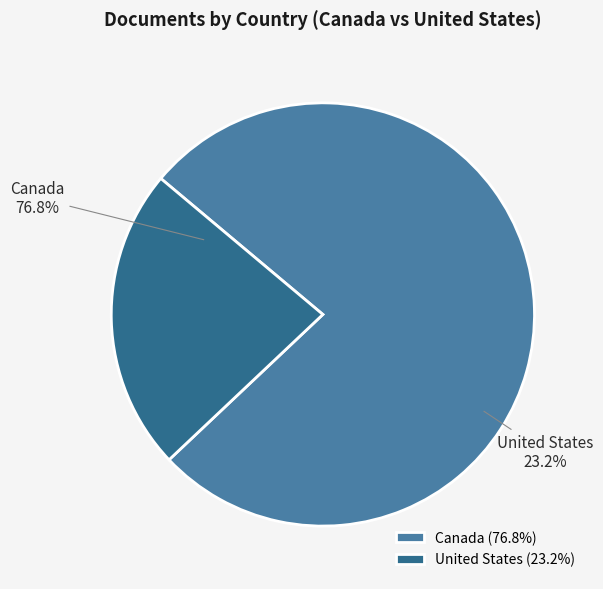

To the nearest percent, what is the average slice percentage?

50%